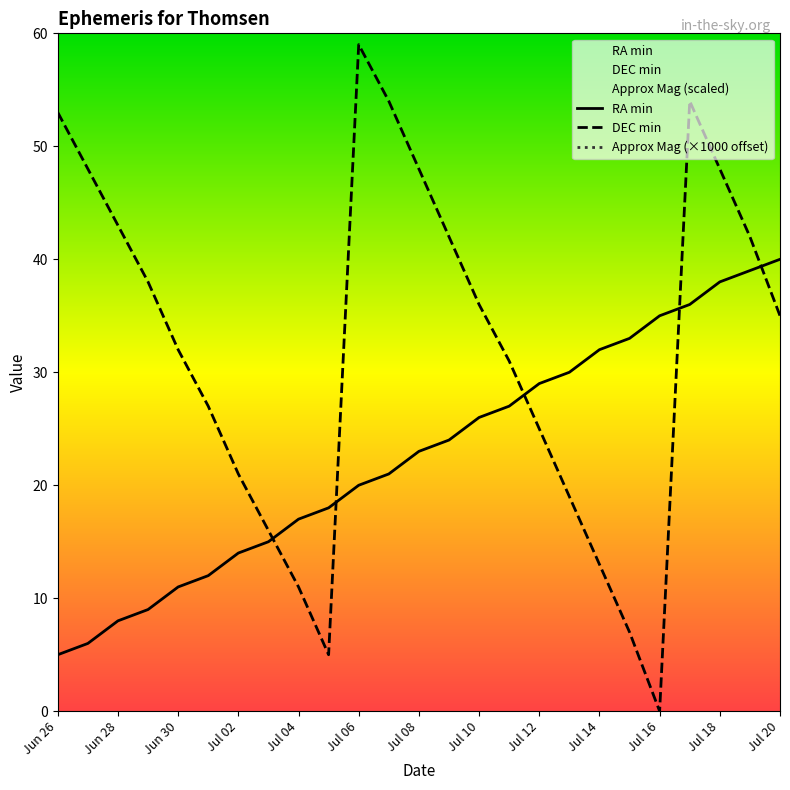

What is the total value across all series at Jul 04?

428.0